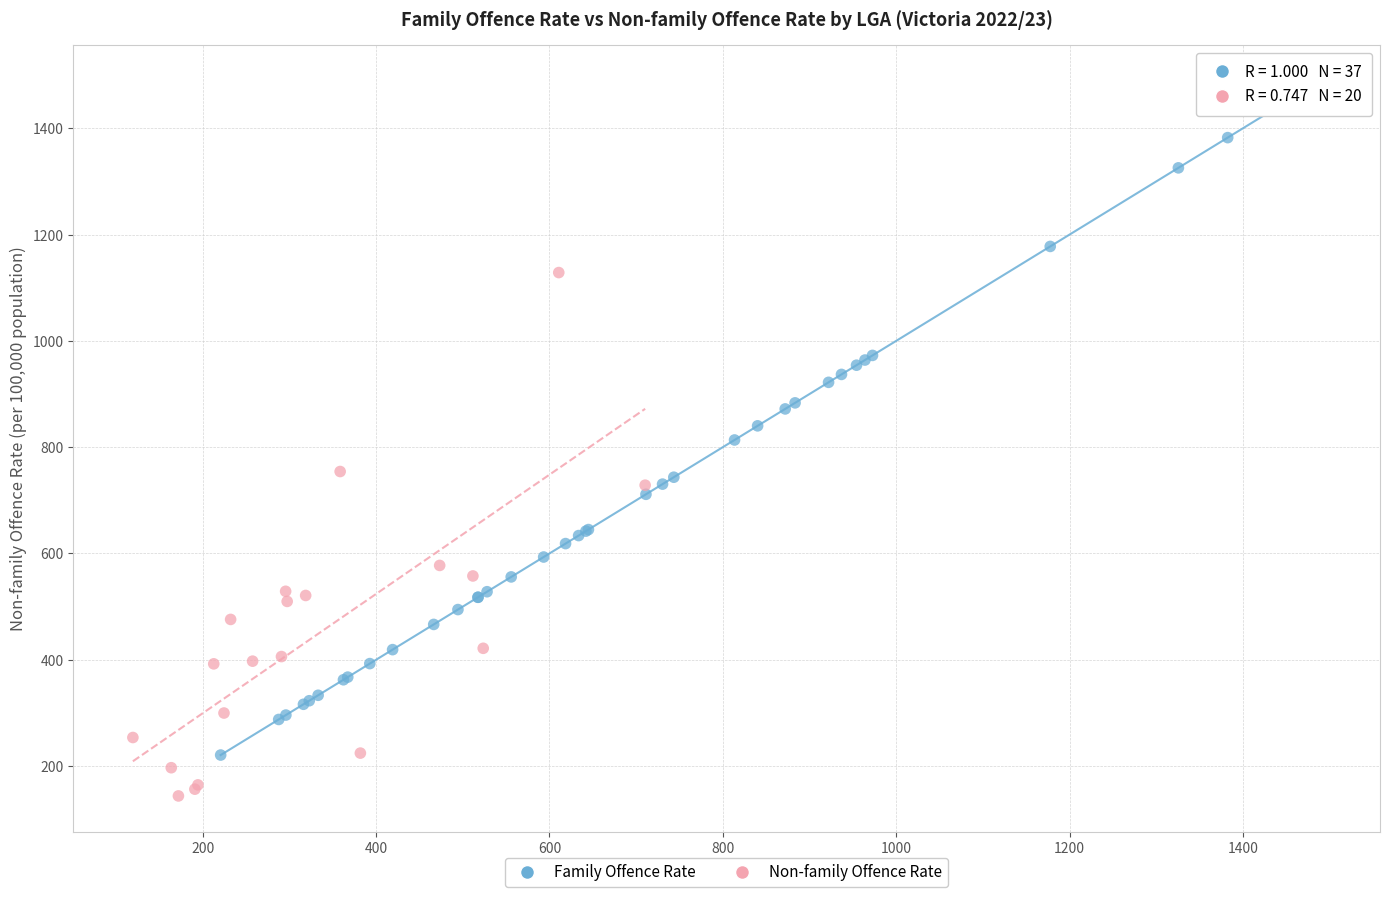

Which series contains the highest Y value?

Family Offence Rate